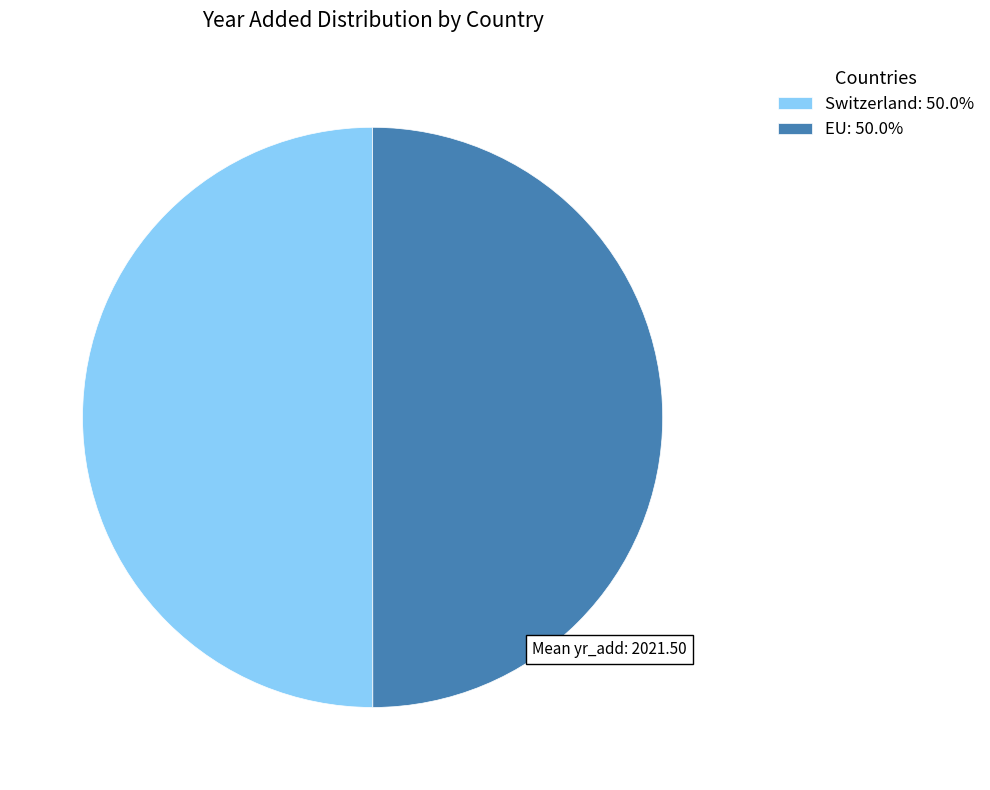

Is it true that Switzerland is 50% of the pie?

True